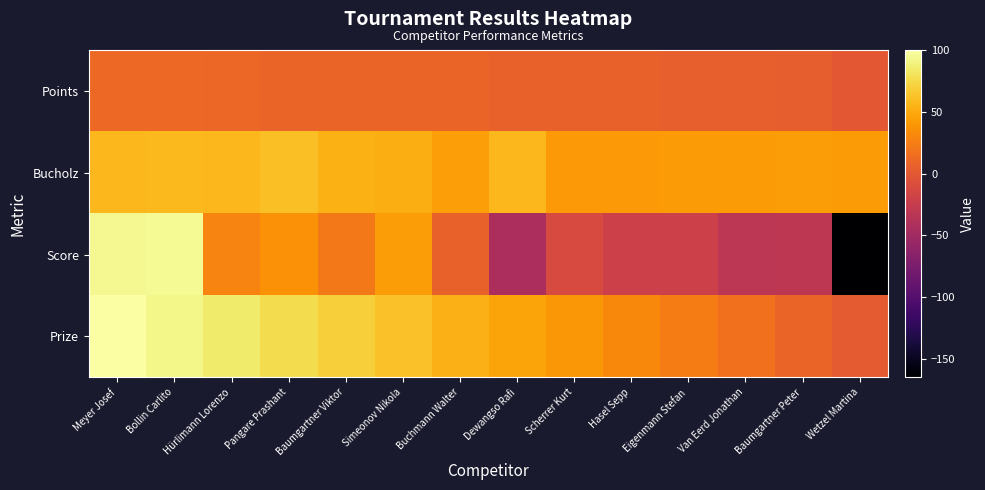

Reading left to right, extract all data points from this chart.

Points: Meyer Josef=12.0	Bollin Carlito=12.0	Hürlimann Lorenzo=10.0	Pangare Prashant=8.0	Baumgartner Viktor=8.0	Simeonov Nikola=8.0	Buchmann Walter=8.0	Dewangso Rafi=6.0	Scherrer Kurt=6.0	Hasel Sepp=6.0	Eigenmann Stefan=5.0	Van Eerd Jonathan=5.0	Baumgartner Peter=4.0	Wetzel Martina=0.0
Bucholz: Meyer Josef=57.0	Bollin Carlito=58.0	Hürlimann Lorenzo=57.0	Pangare Prashant=61.0	Baumgartner Viktor=53.0	Simeonov Nikola=52.0	Buchmann Walter=44.0	Dewangso Rafi=57.0	Scherrer Kurt=40.0	Hasel Sepp=40.0	Eigenmann Stefan=41.0	Van Eerd Jonathan=41.0	Baumgartner Peter=43.0	Wetzel Martina=42.0
Score: Meyer Josef=94.0	Bollin Carlito=95.0	Hürlimann Lorenzo=28.0	Pangare Prashant=36.0	Baumgartner Viktor=22.0	Simeonov Nikola=43.0	Buchmann Walter=6.0	Dewangso Rafi=-43.0	Scherrer Kurt=-11.0	Hasel Sepp=-21.0	Eigenmann Stefan=-21.0	Van Eerd Jonathan=-32.0	Baumgartner Peter=-31.0	Wetzel Martina=-165.0
Prize: Meyer Josef=100.0	Bollin Carlito=92.4	Hürlimann Lorenzo=84.8	Pangare Prashant=77.2	Baumgartner Viktor=69.5	Simeonov Nikola=61.9	Buchmann Walter=54.3	Dewangso Rafi=46.7	Scherrer Kurt=39.1	Hasel Sepp=31.5	Eigenmann Stefan=23.9	Van Eerd Jonathan=16.2	Baumgartner Peter=8.6	Wetzel Martina=1.0